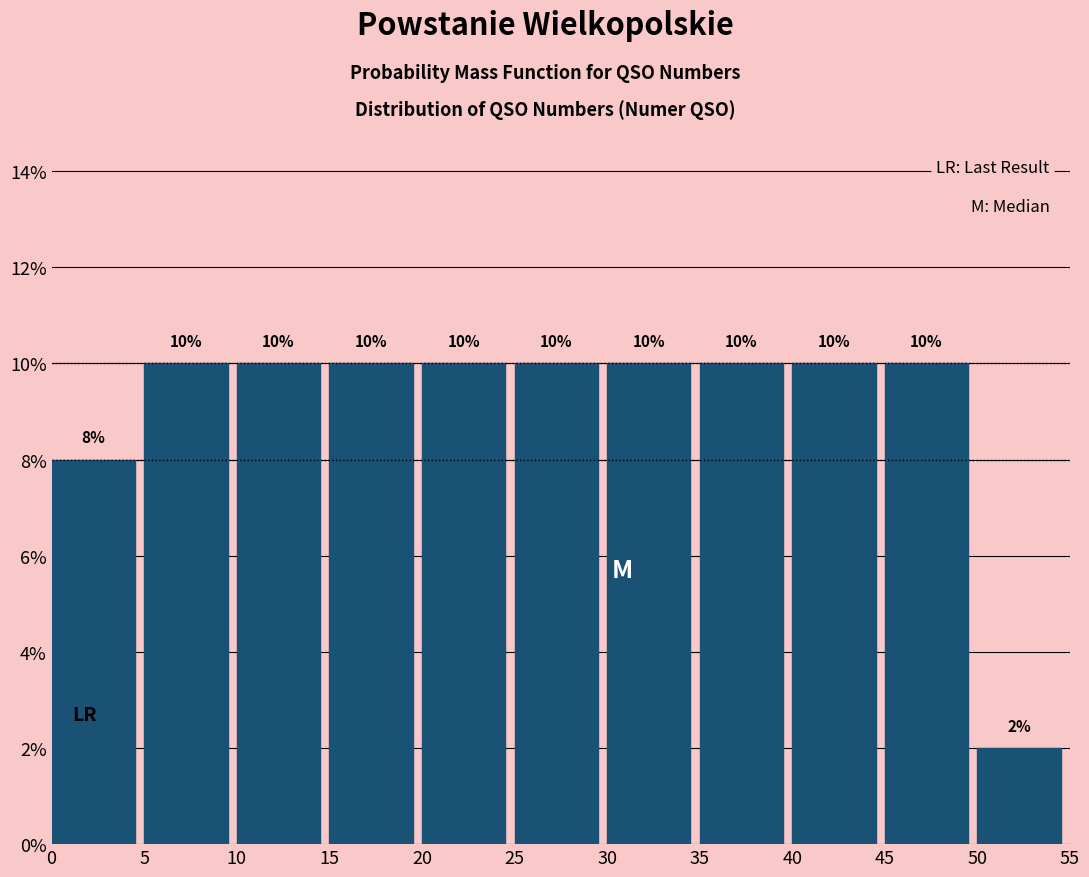

Reading left to right, transcribe this chart: for each bar, give the range it covers on the x-axis and its height.

0 to 5: 8
5 to 10: 10
10 to 15: 10
15 to 20: 10
20 to 25: 10
25 to 30: 10
30 to 35: 10
35 to 40: 10
40 to 45: 10
45 to 50: 10
50 to 55: 2